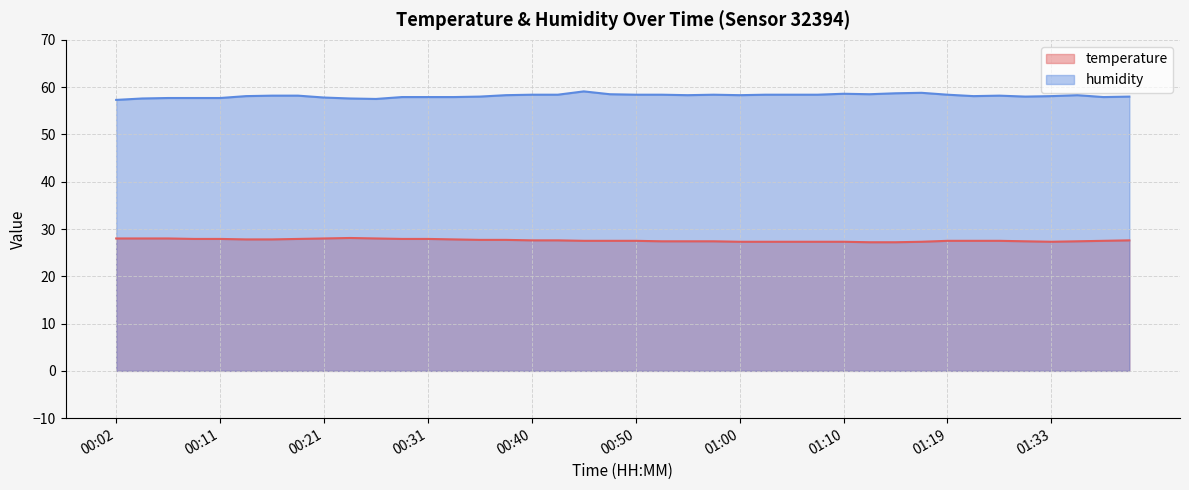

What is the label of the 22nd point from the left?

00:53